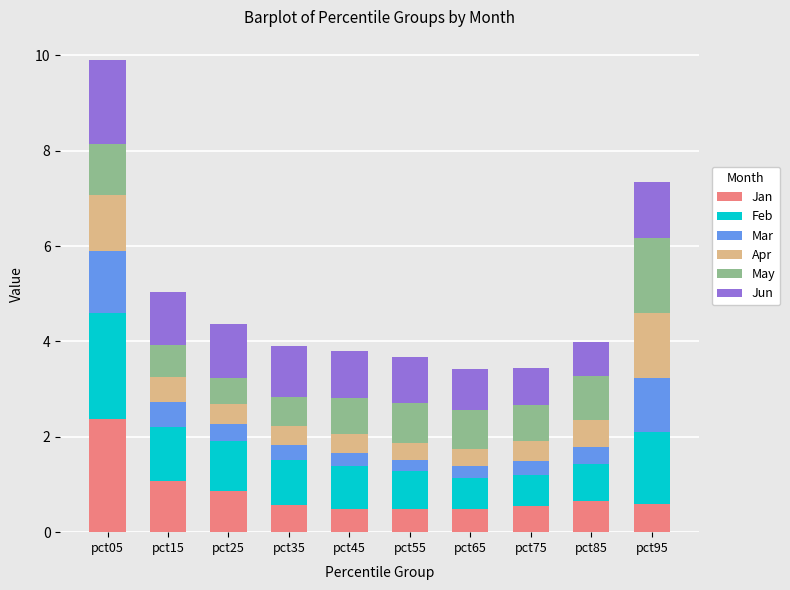

At which label does Jan reach its peak?

pct05